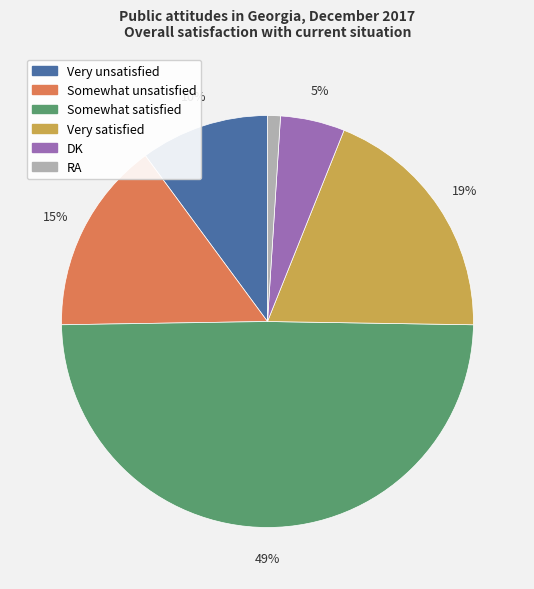

Is the sum of Somewhat unsatisfied and Very unsatisfied greater than half?

No